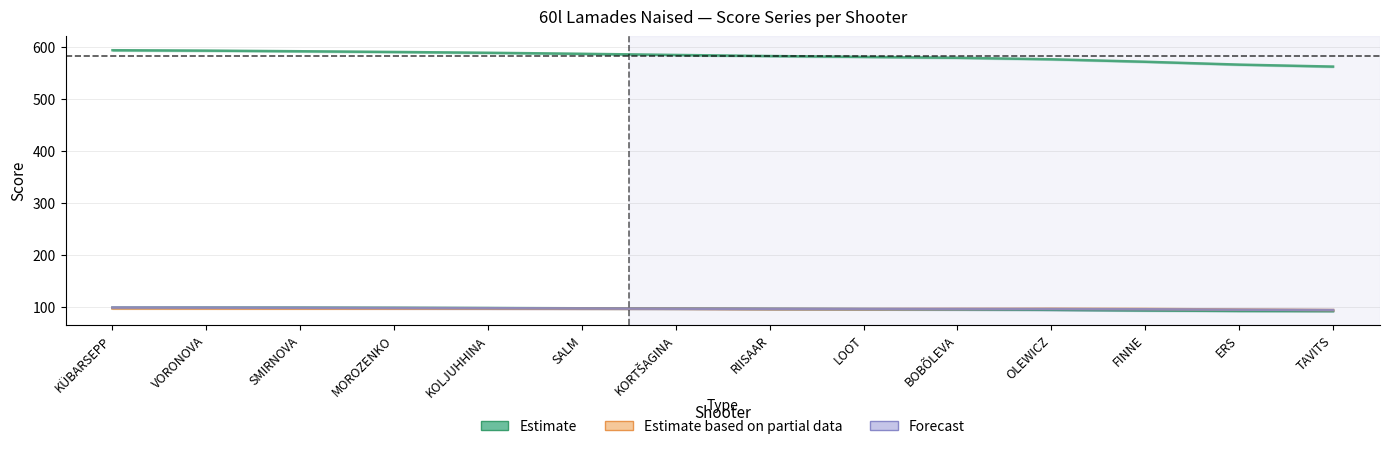

How many Series 5 values are between 96 and 99?

11